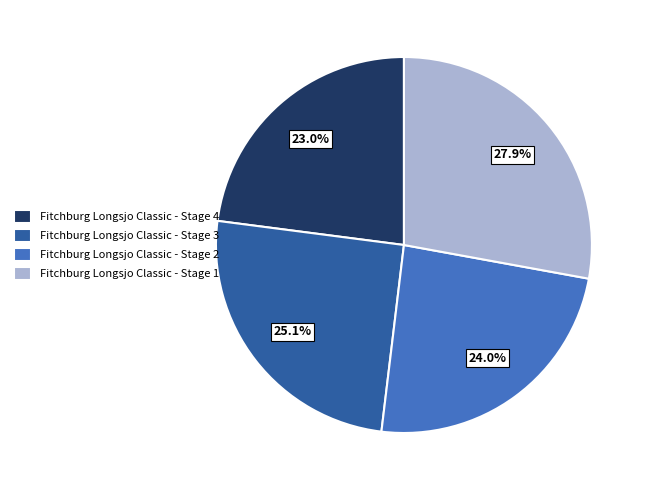

Approximately how many times larger is the value at Fitchburg Longsjo Classic - Stage 2 compared to Fitchburg Longsjo Classic - Stage 3?

1.0